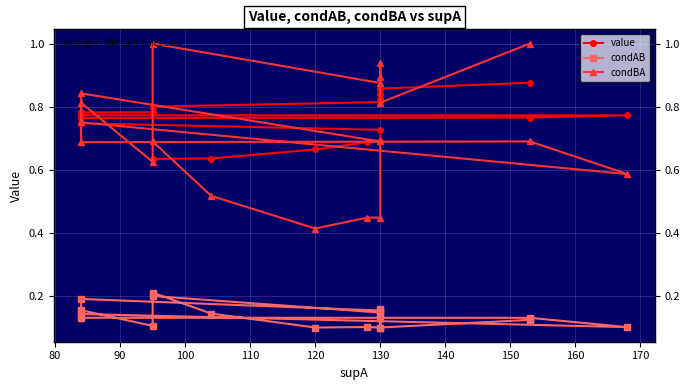

Which series ends up on top after the final intersection of condBA and value?

condBA